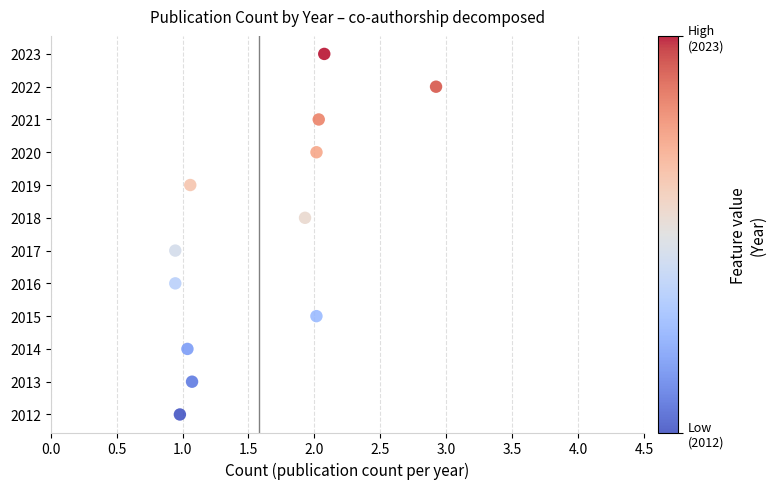

What is the range of Y values (max minus min)?

11